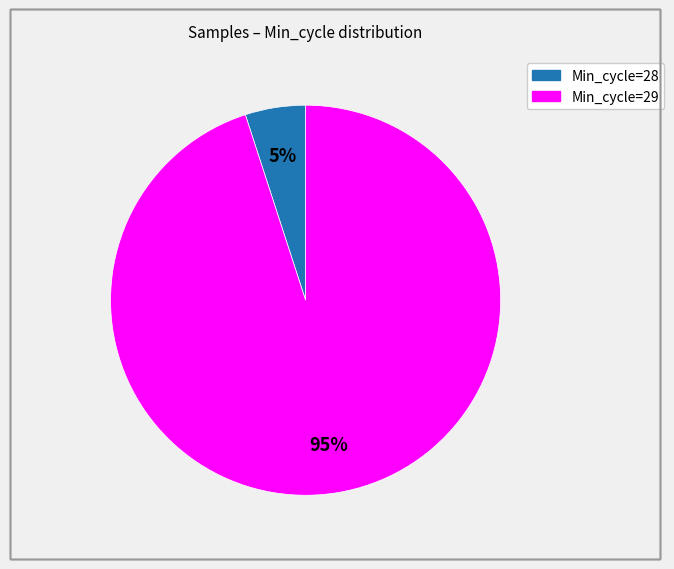

To the nearest percent, what is the difference between the largest and smallest slice percentages?

90%